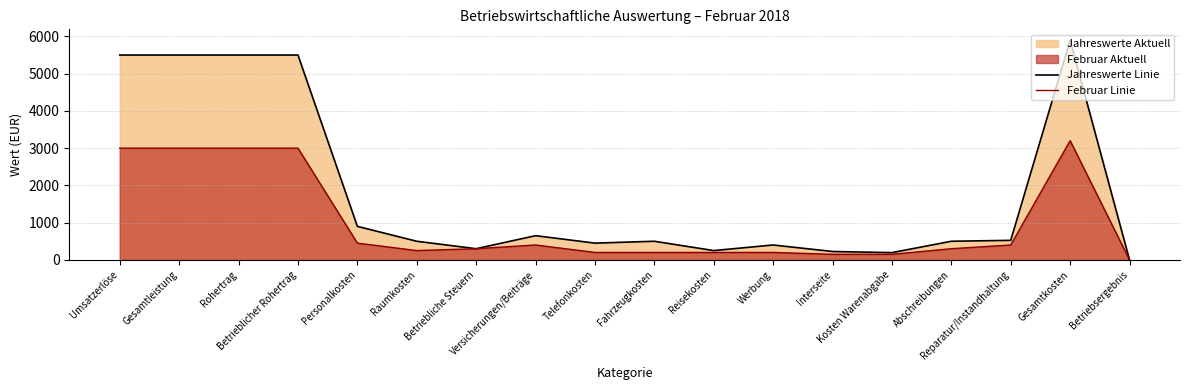

Which series has the widest spread of values?

Jahreswerte Linie